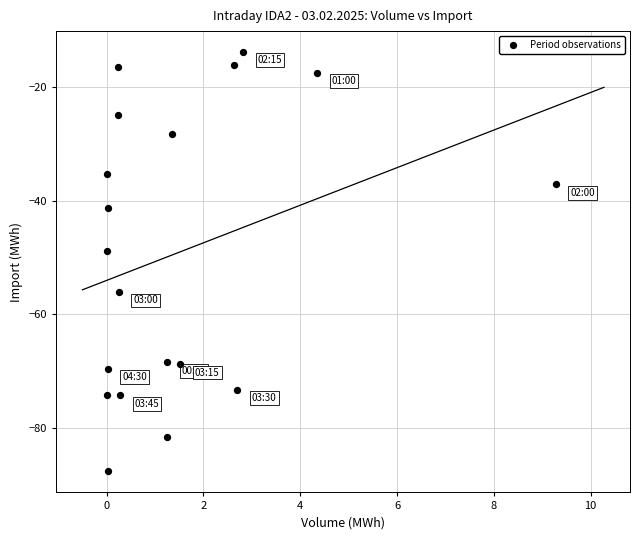

What is the range of Y values (max minus min)?

73.9